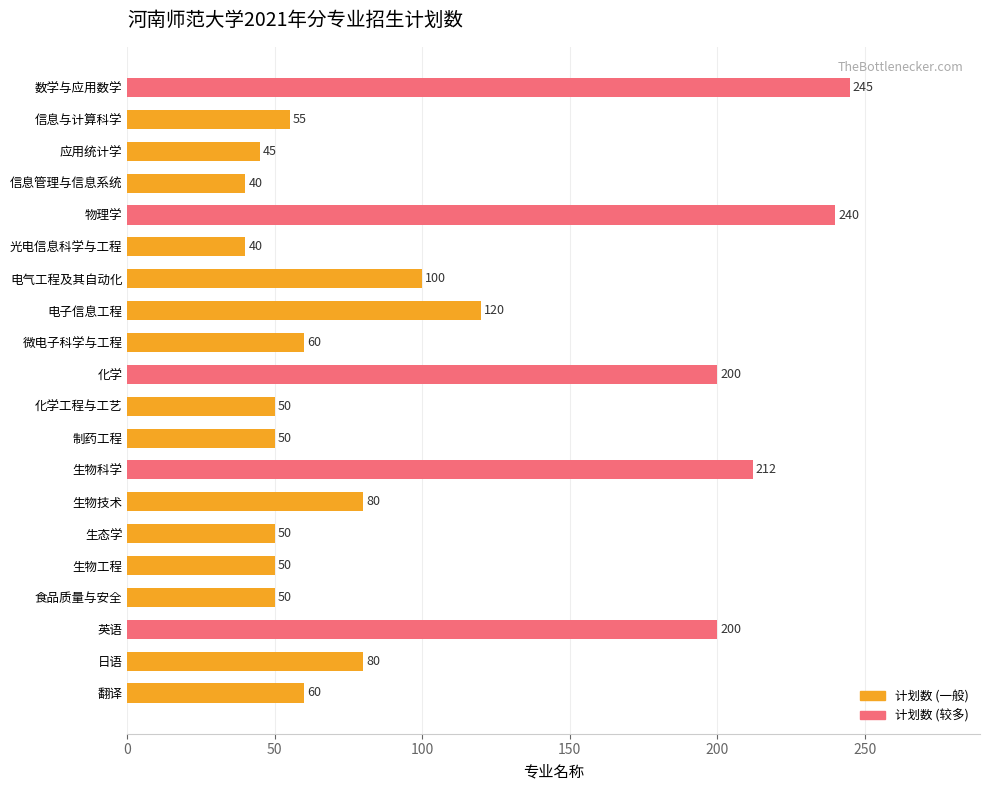

What is the smallest value displayed?

40